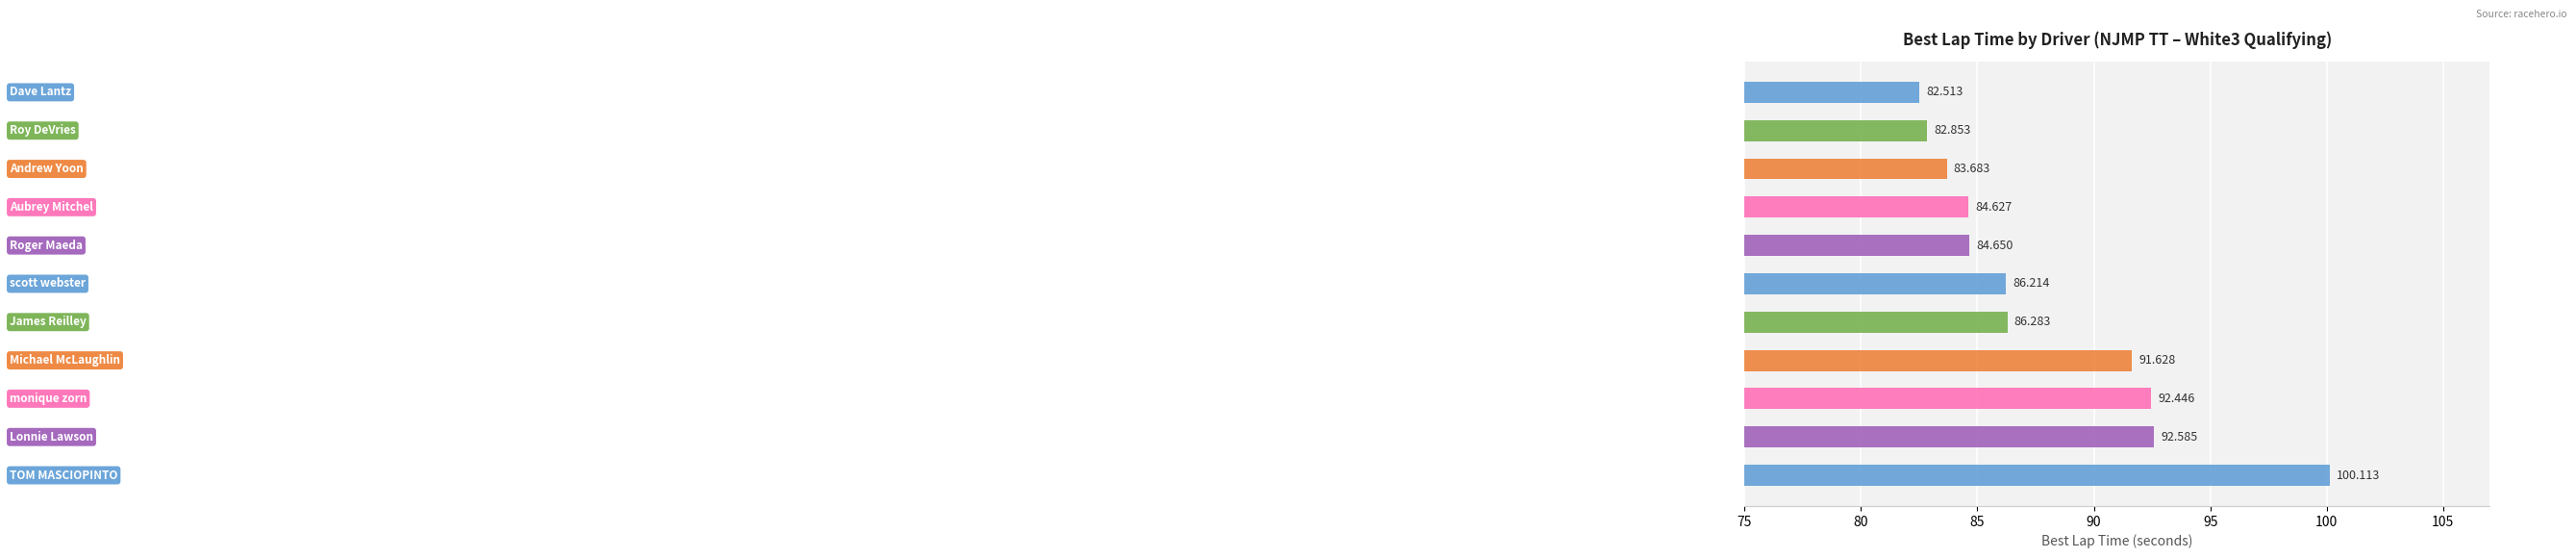

Does the chart contain stacked bars?

No